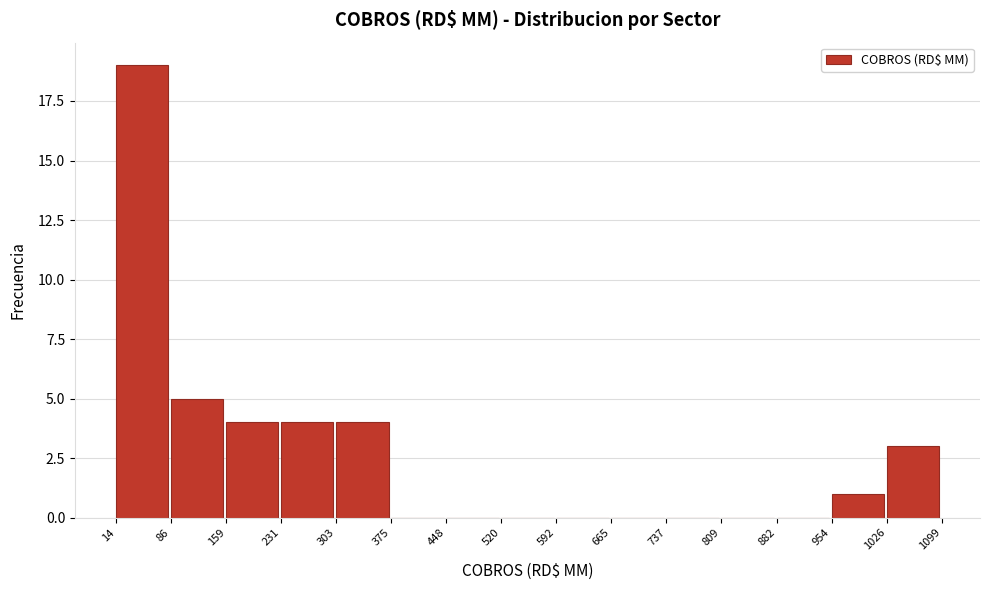

Reading left to right, transcribe this chart: for each bar, give the range it covers on the x-axis and its height. The values are not printed on the chart, so give them approximately, as read against the axis.

14 to 86: 19
86 to 159: 5
159 to 231: 4
231 to 303: 4
303 to 375: 4
375 to 448: 0
448 to 520: 0
520 to 592: 0
592 to 665: 0
665 to 737: 0
737 to 809: 0
809 to 882: 0
882 to 954: 0
954 to 1026: 1
1026 to 1099: 3